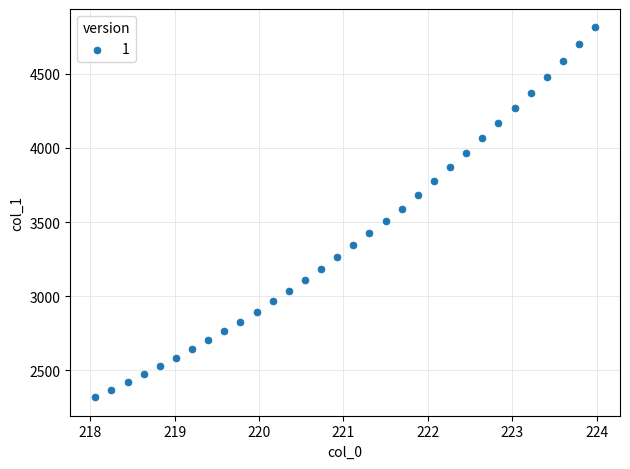

What is the range of Y values (max minus min)?

2493.2